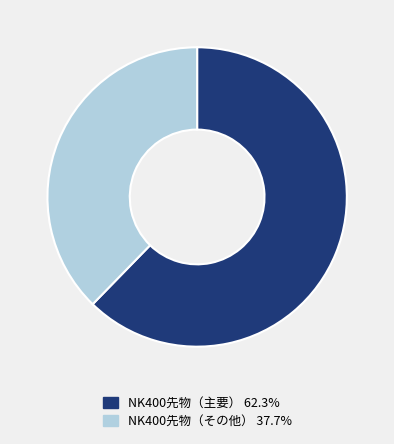

Does any single category account for the majority?

Yes